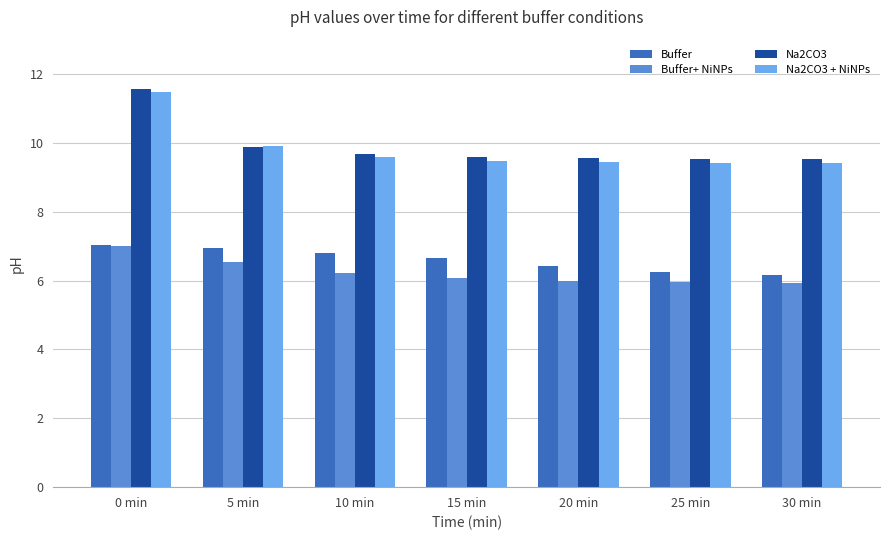

What are all the series names shown in the legend?

Buffer, Buffer+ NiNPs, Na2CO3, Na2CO3 + NiNPs